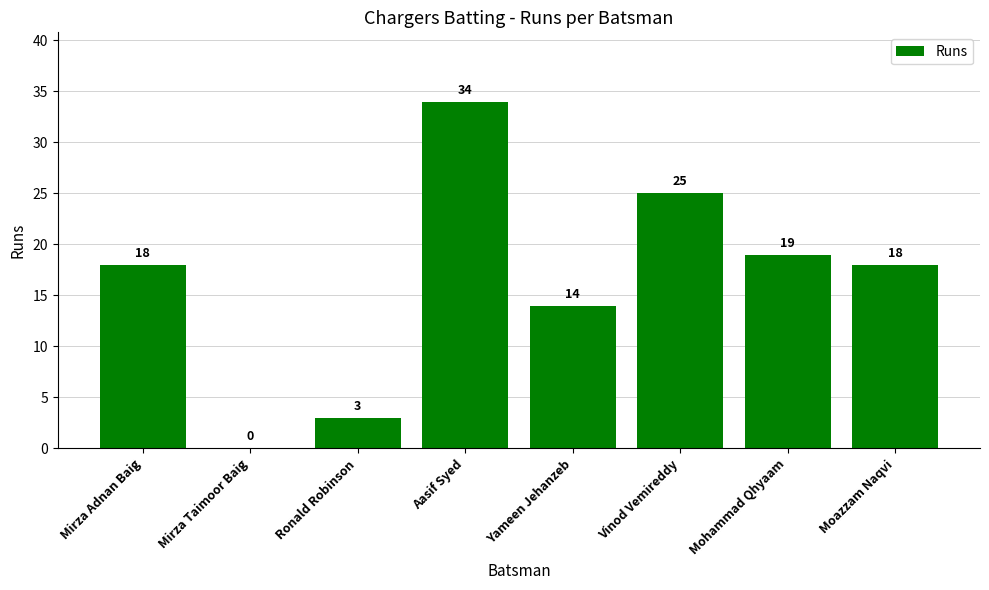

What is the average value?

16